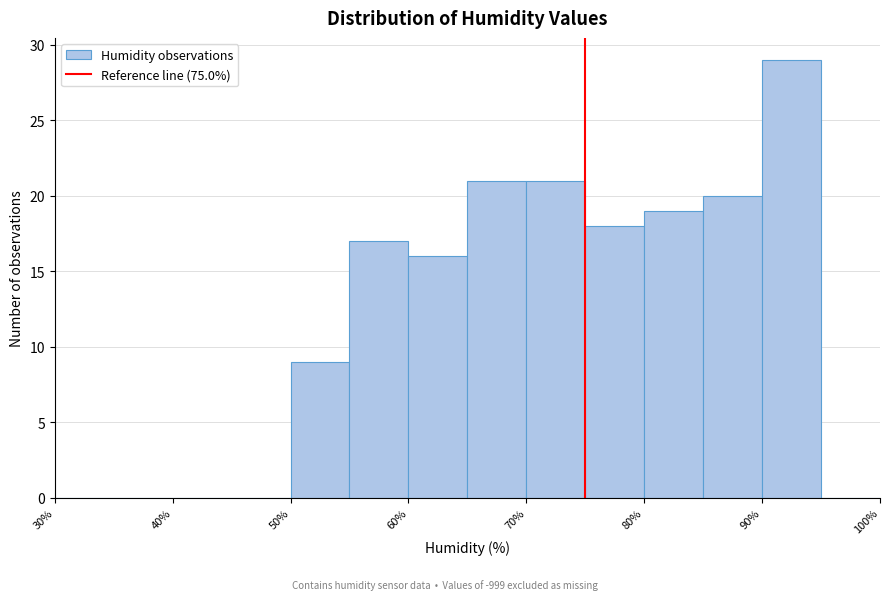

Which range on the x-axis has the tallest bar?

90 to 95